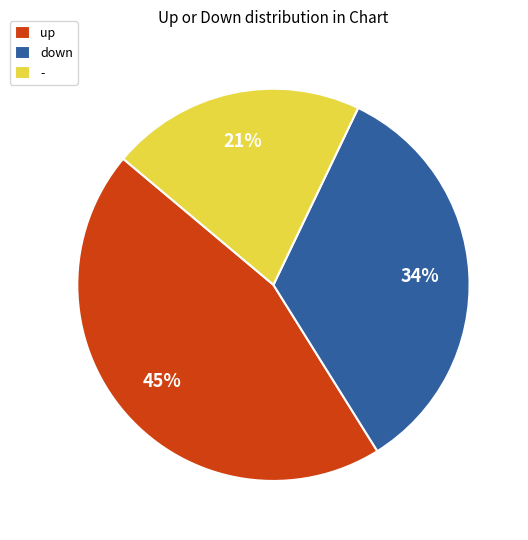

What is the ratio of the value at down to the value at -?

1.6